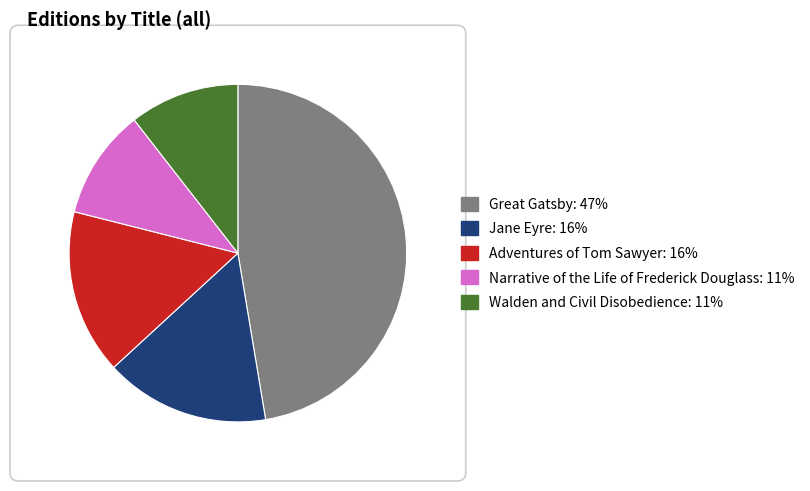

Is there any slice that represents more than half of the pie?

No